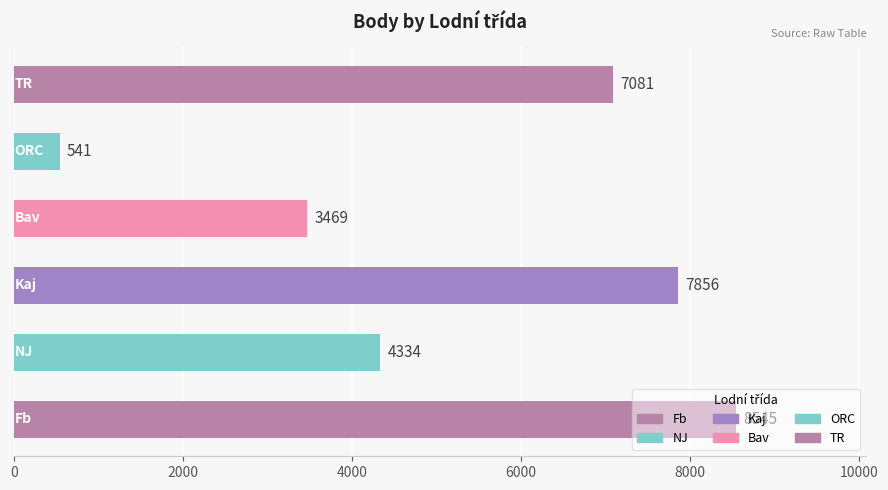

What is the average value?

5304